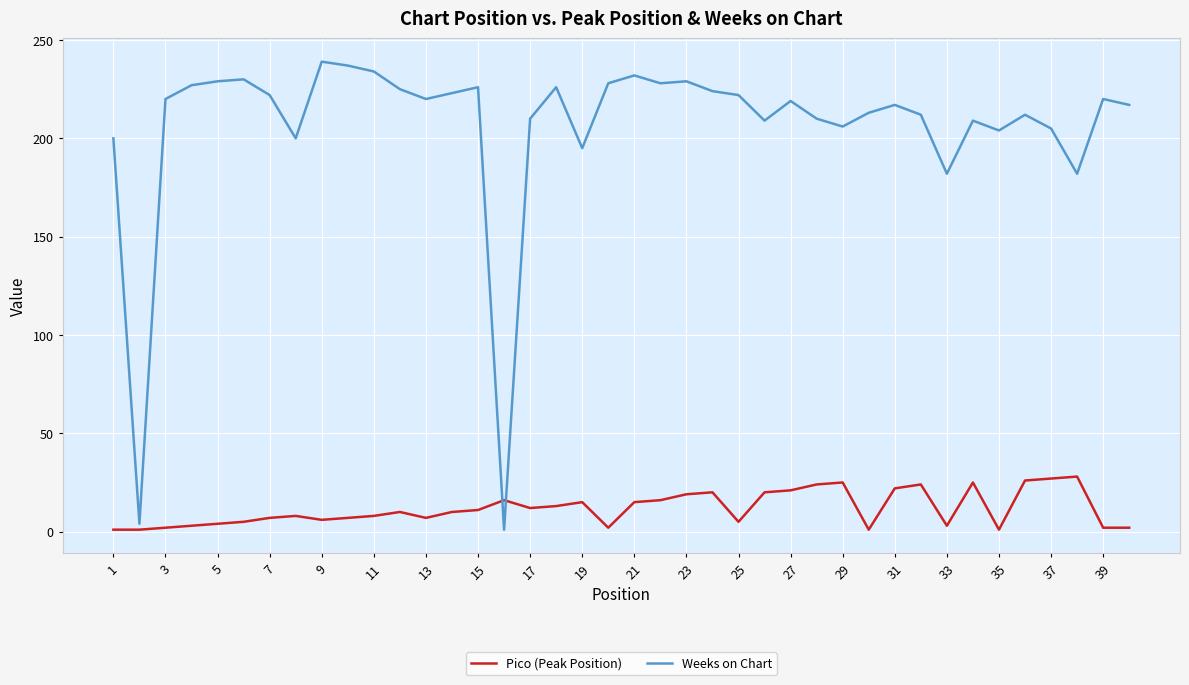

Which series has the widest spread of values?

Weeks on Chart